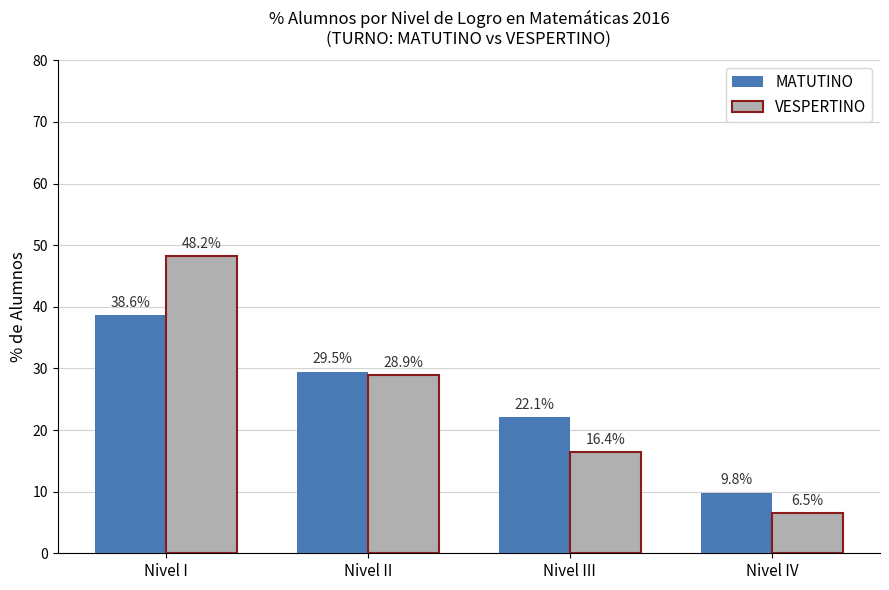

Reading left to right, transcribe all the data shown in this chart.

MATUTINO: Nivel I=38.6	Nivel II=29.5	Nivel III=22.1	Nivel IV=9.8
VESPERTINO: Nivel I=48.2	Nivel II=28.9	Nivel III=16.4	Nivel IV=6.5